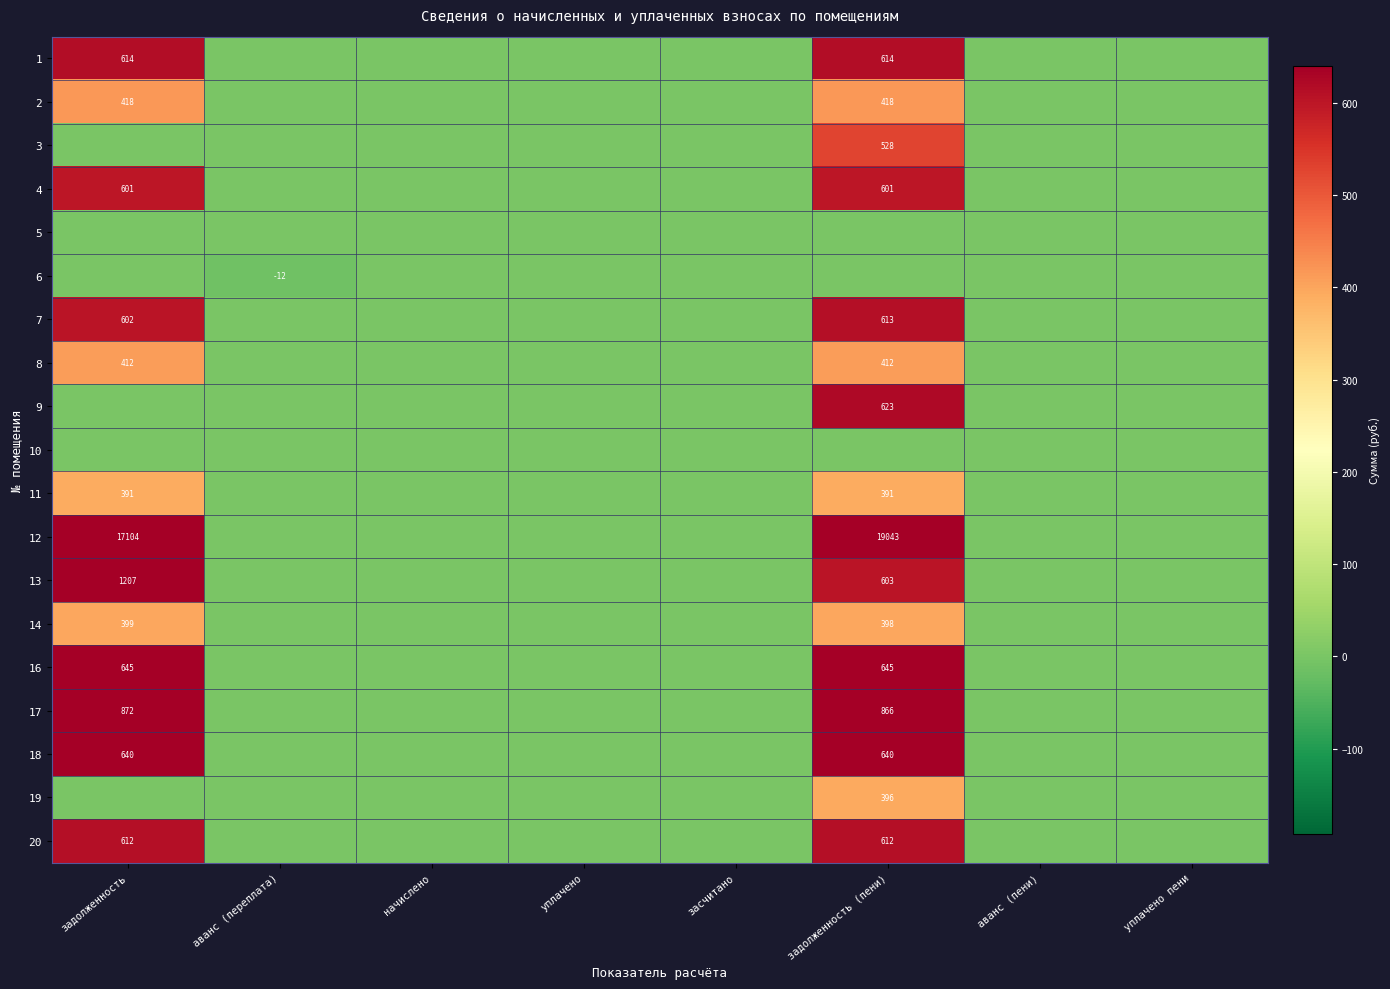

True or false: 11 has a value of 391 at задолженность (пени).

True